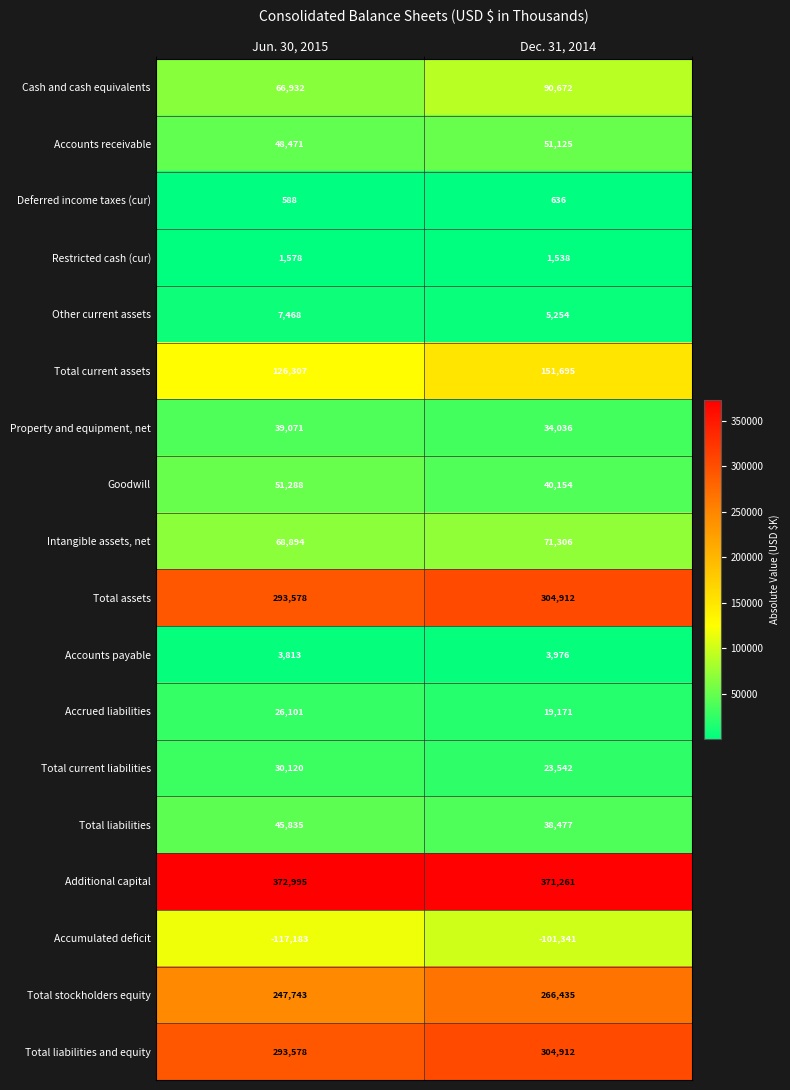

Which category has the lowest value across all series?

Jun. 30, 2015